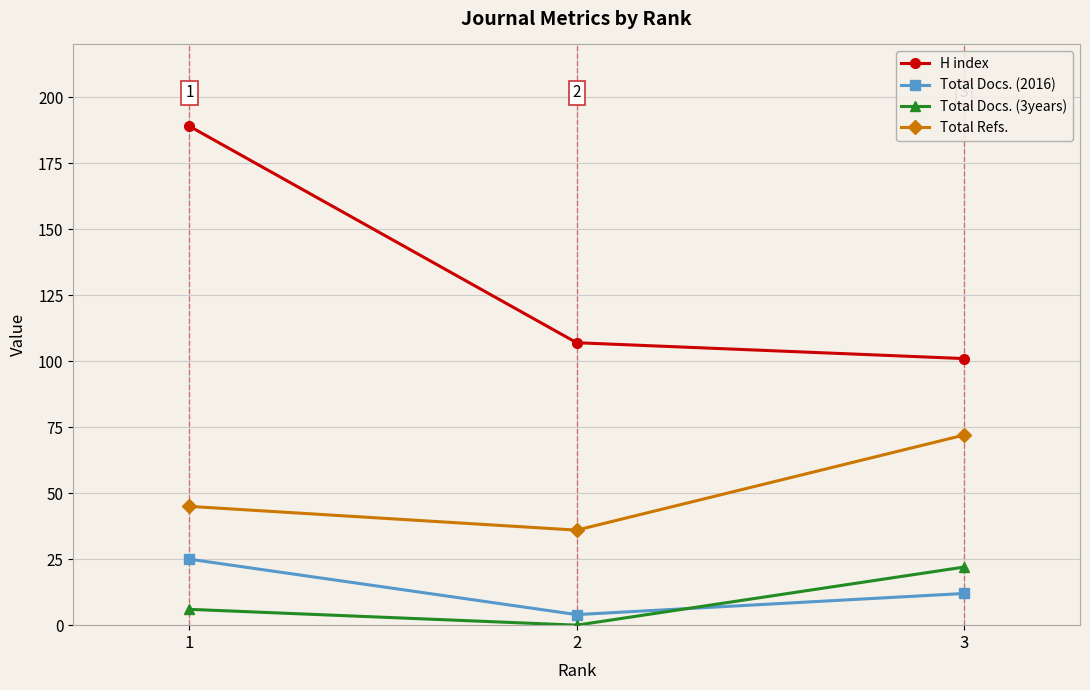

What is the value of the Total Docs. (3years) point at the 1st from the left?

6